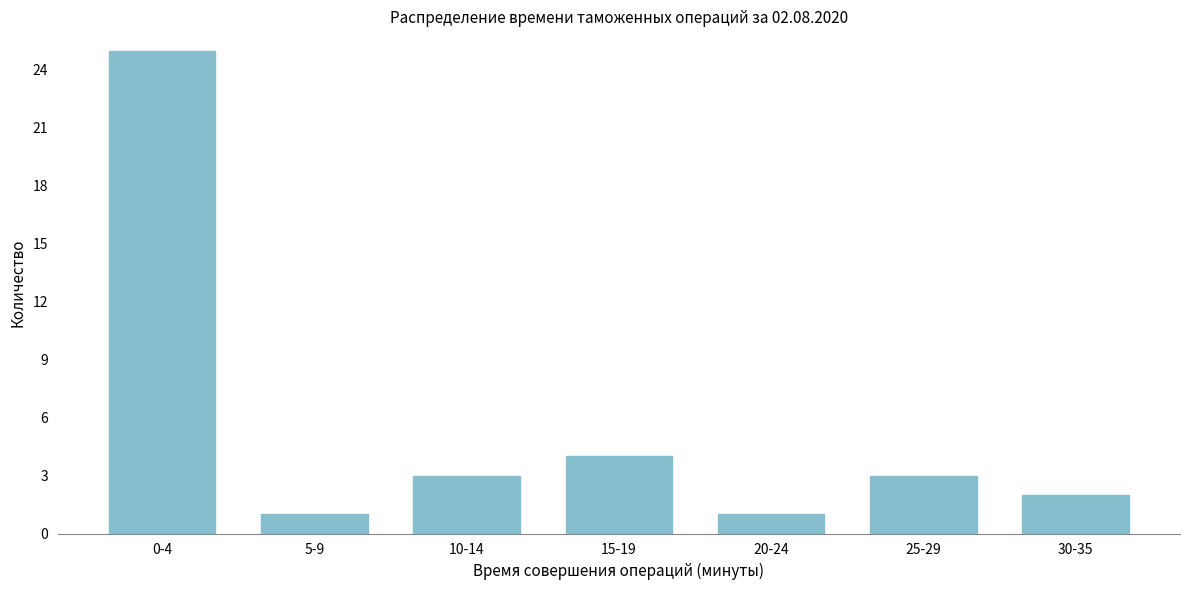

Reading left to right, transcribe all the data shown in this chart.

25	1	3	4	1	3	2